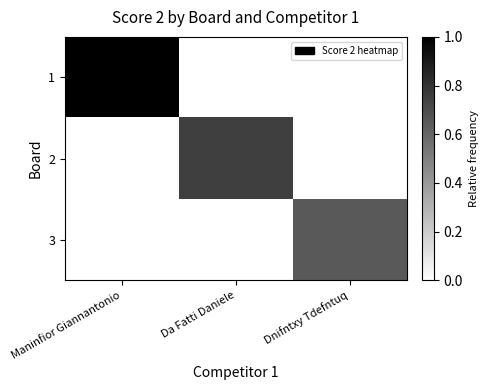

What is the maximum value shown in the chart?

1.0